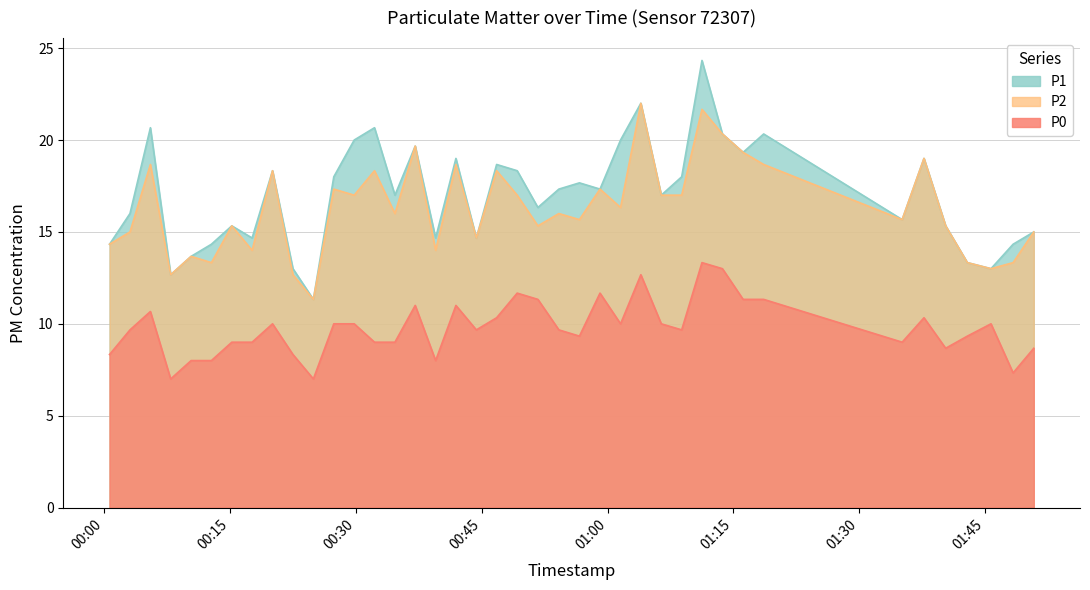

The P2 series shows 20.3 at 2023-05-10T01:13:41. True or false?

True